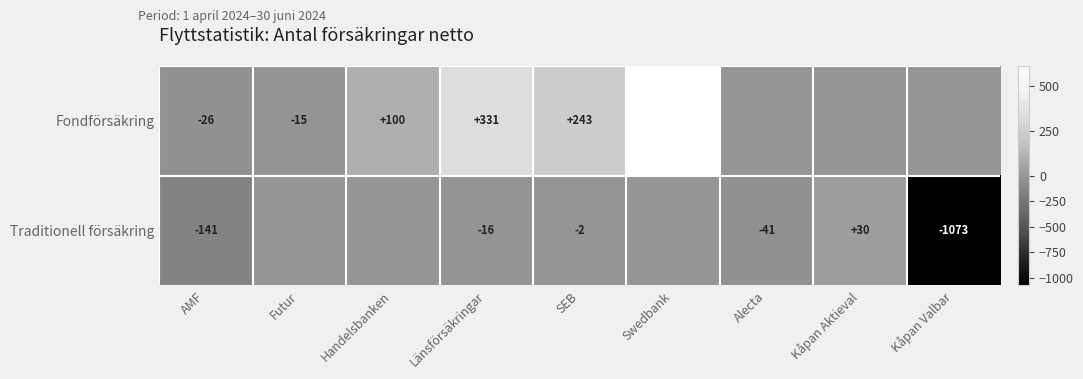

True or false: Fondförsäkring has a value of 331 at Länsförsäkringar.

True